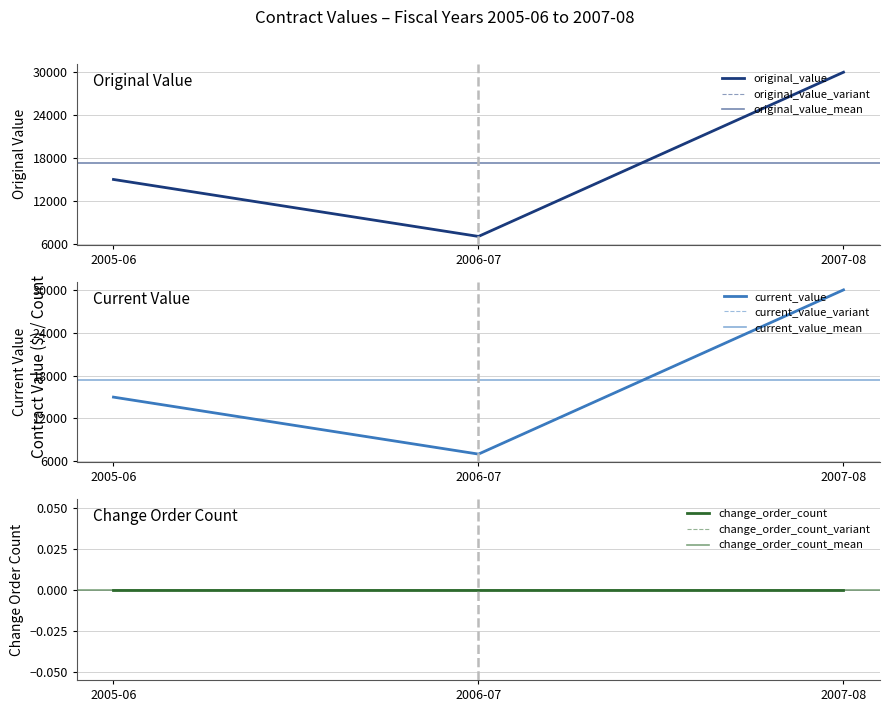

What is the total value across all series at 2006-07?

14000